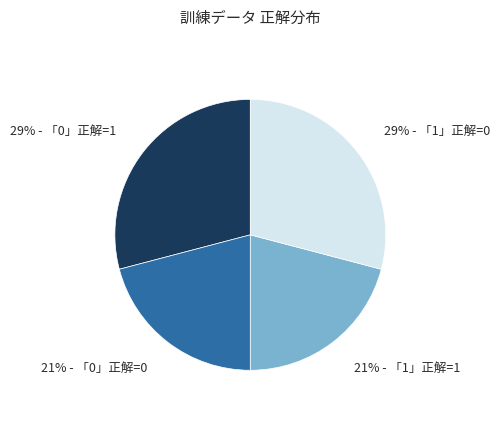

To the nearest percent, what is the average slice percentage?

25%